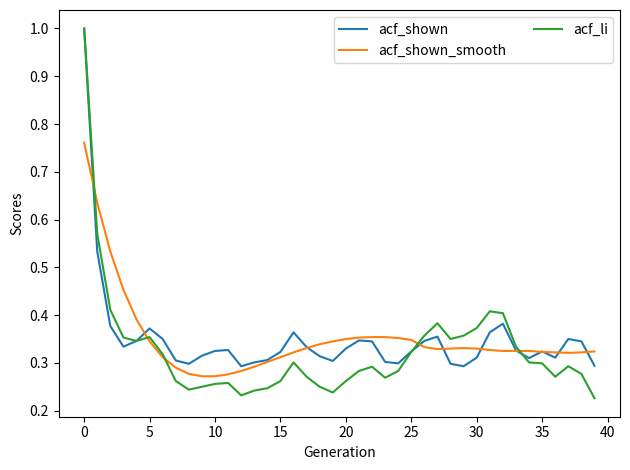

What is the greatest value displayed?

1.0